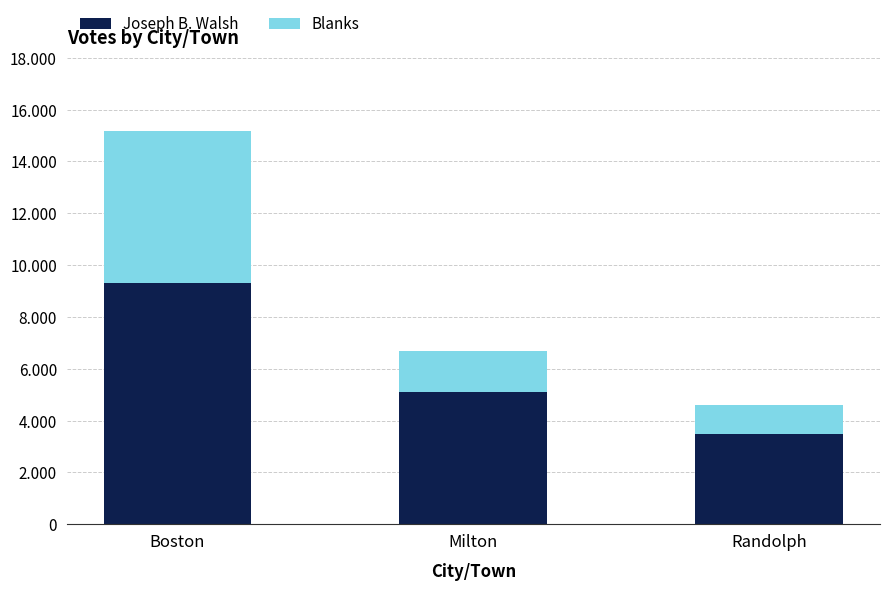

Which series has the largest total across all categories?

Joseph B. Walsh